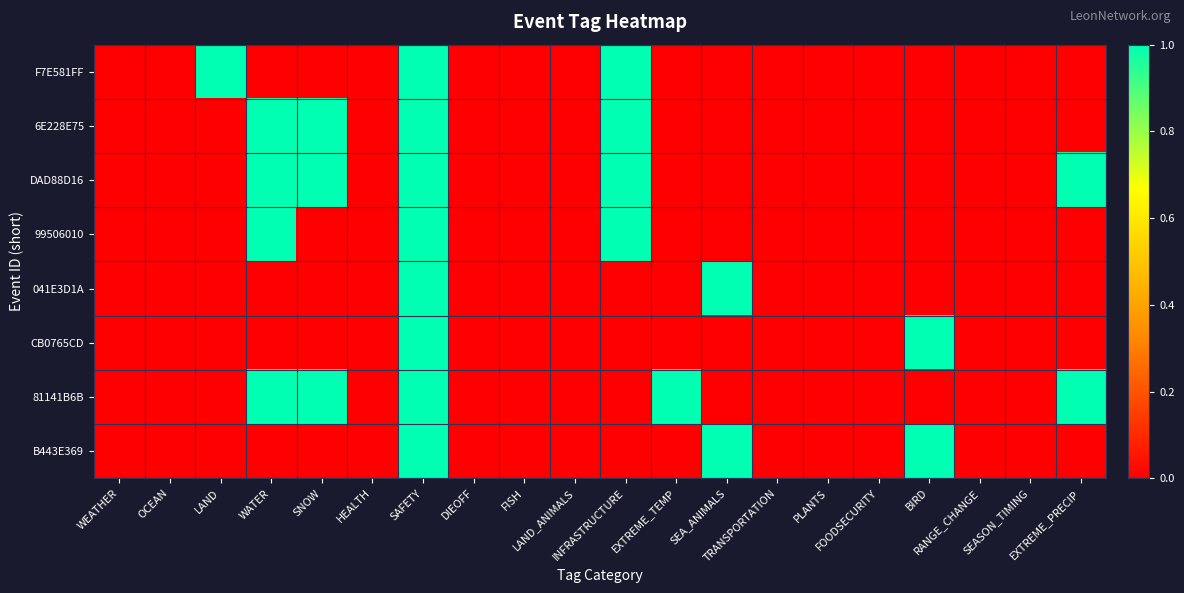

Reading right to left, list all the values displayed in this chart.

F7E581FF: EXTREME_PRECIP=0	SEASON_TIMING=0	RANGE_CHANGE=0	BIRD=0	FOODSECURITY=0	PLANTS=0	TRANSPORTATION=0	SEA_ANIMALS=0	EXTREME_TEMP=0	INFRASTRUCTURE=1	LAND_ANIMALS=0	FISH=0	DIEOFF=0	SAFETY=1	HEALTH=0	SNOW=0	WATER=0	LAND=1	OCEAN=0	WEATHER=0
6E228E75: EXTREME_PRECIP=0	SEASON_TIMING=0	RANGE_CHANGE=0	BIRD=0	FOODSECURITY=0	PLANTS=0	TRANSPORTATION=0	SEA_ANIMALS=0	EXTREME_TEMP=0	INFRASTRUCTURE=1	LAND_ANIMALS=0	FISH=0	DIEOFF=0	SAFETY=1	HEALTH=0	SNOW=1	WATER=1	LAND=0	OCEAN=0	WEATHER=0
DAD88D16: EXTREME_PRECIP=1	SEASON_TIMING=0	RANGE_CHANGE=0	BIRD=0	FOODSECURITY=0	PLANTS=0	TRANSPORTATION=0	SEA_ANIMALS=0	EXTREME_TEMP=0	INFRASTRUCTURE=1	LAND_ANIMALS=0	FISH=0	DIEOFF=0	SAFETY=1	HEALTH=0	SNOW=1	WATER=1	LAND=0	OCEAN=0	WEATHER=0
99506010: EXTREME_PRECIP=0	SEASON_TIMING=0	RANGE_CHANGE=0	BIRD=0	FOODSECURITY=0	PLANTS=0	TRANSPORTATION=0	SEA_ANIMALS=0	EXTREME_TEMP=0	INFRASTRUCTURE=1	LAND_ANIMALS=0	FISH=0	DIEOFF=0	SAFETY=1	HEALTH=0	SNOW=0	WATER=1	LAND=0	OCEAN=0	WEATHER=0
041E3D1A: EXTREME_PRECIP=0	SEASON_TIMING=0	RANGE_CHANGE=0	BIRD=0	FOODSECURITY=0	PLANTS=0	TRANSPORTATION=0	SEA_ANIMALS=1	EXTREME_TEMP=0	INFRASTRUCTURE=0	LAND_ANIMALS=0	FISH=0	DIEOFF=0	SAFETY=1	HEALTH=0	SNOW=0	WATER=0	LAND=0	OCEAN=0	WEATHER=0
CB0765CD: EXTREME_PRECIP=0	SEASON_TIMING=0	RANGE_CHANGE=0	BIRD=1	FOODSECURITY=0	PLANTS=0	TRANSPORTATION=0	SEA_ANIMALS=0	EXTREME_TEMP=0	INFRASTRUCTURE=0	LAND_ANIMALS=0	FISH=0	DIEOFF=0	SAFETY=1	HEALTH=0	SNOW=0	WATER=0	LAND=0	OCEAN=0	WEATHER=0
81141B6B: EXTREME_PRECIP=1	SEASON_TIMING=0	RANGE_CHANGE=0	BIRD=0	FOODSECURITY=0	PLANTS=0	TRANSPORTATION=0	SEA_ANIMALS=0	EXTREME_TEMP=1	INFRASTRUCTURE=0	LAND_ANIMALS=0	FISH=0	DIEOFF=0	SAFETY=1	HEALTH=0	SNOW=1	WATER=1	LAND=0	OCEAN=0	WEATHER=0
B443E369: EXTREME_PRECIP=0	SEASON_TIMING=0	RANGE_CHANGE=0	BIRD=1	FOODSECURITY=0	PLANTS=0	TRANSPORTATION=0	SEA_ANIMALS=1	EXTREME_TEMP=0	INFRASTRUCTURE=0	LAND_ANIMALS=0	FISH=0	DIEOFF=0	SAFETY=1	HEALTH=0	SNOW=0	WATER=0	LAND=0	OCEAN=0	WEATHER=0